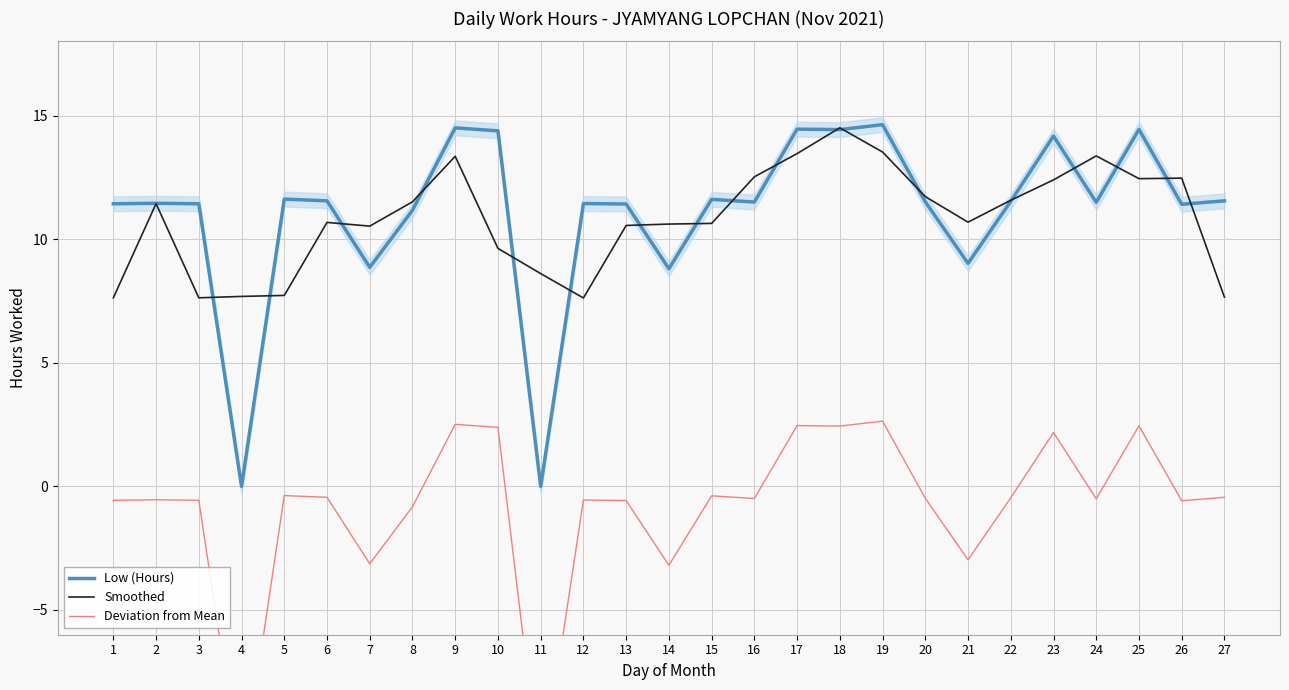

Reading left to right, what are all the values shown in this chart?

Low (Hours): 11.4	11.4	11.4	0.0	11.6	11.6	8.9	11.2	14.5	14.4	0.0	11.4	11.4	8.8	11.6	11.5	14.4	14.4	14.6	11.5	9.0	11.5	14.2	11.5	14.4	11.4	11.6
Smoothed: 7.6	11.4	7.6	7.7	7.7	10.7	10.5	11.5	13.3	9.6	8.6	7.6	10.6	10.6	10.6	12.5	13.5	14.5	13.5	11.7	10.7	11.6	12.4	13.4	12.4	12.5	7.7
Deviation from Mean: -0.6	-0.5	-0.6	-12.0	-0.4	-0.4	-3.1	-0.8	2.5	2.4	-12.0	-0.6	-0.6	-3.2	-0.4	-0.5	2.5	2.4	2.6	-0.5	-3.0	-0.5	2.2	-0.5	2.4	-0.6	-0.4